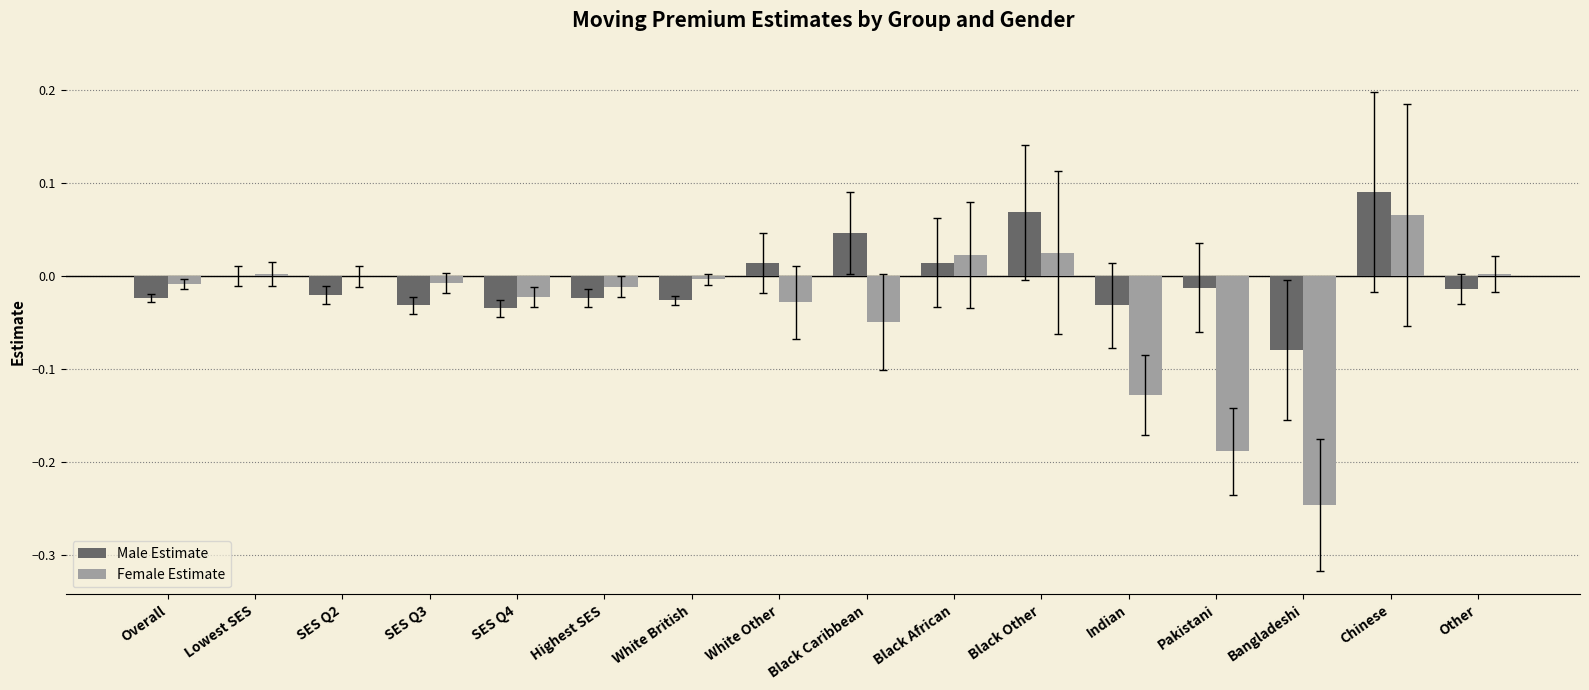

At which category is the sum across all series the highest?

Chinese